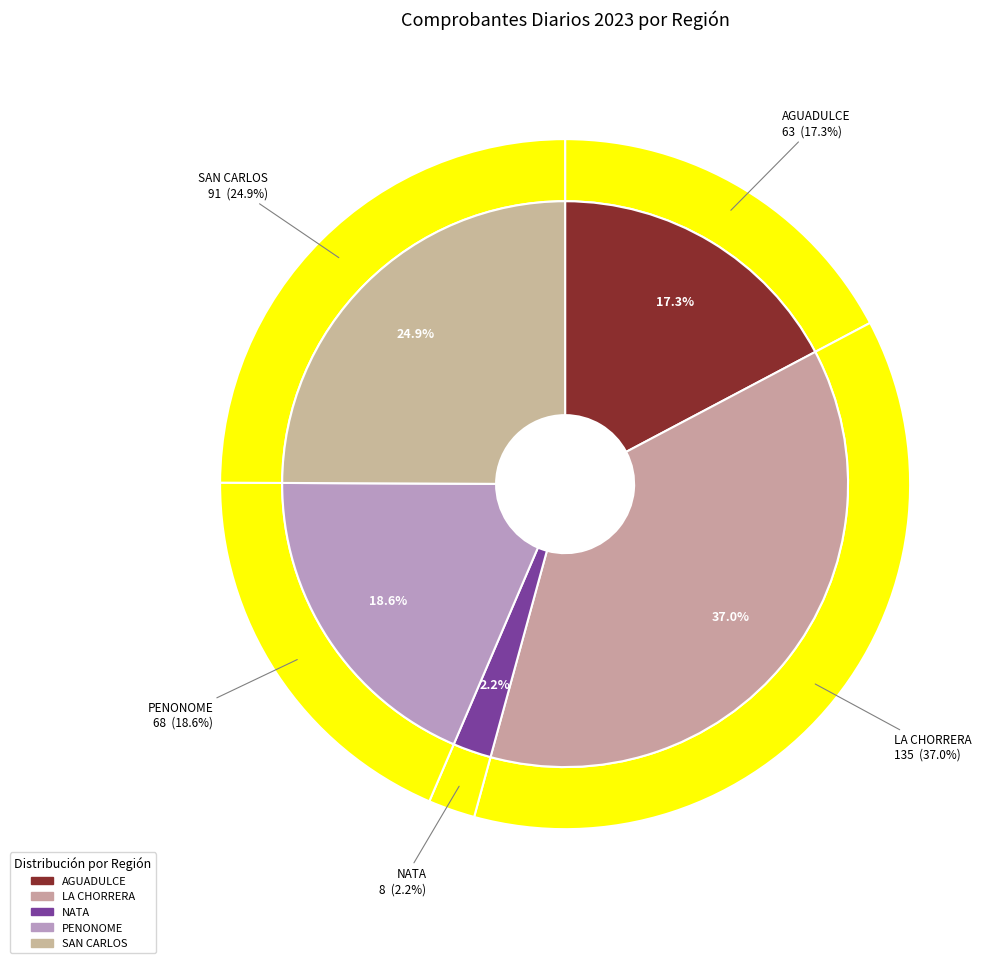

To the nearest percent, what is the combined percentage of LA CHORRERA and AGUADULCE?

54%